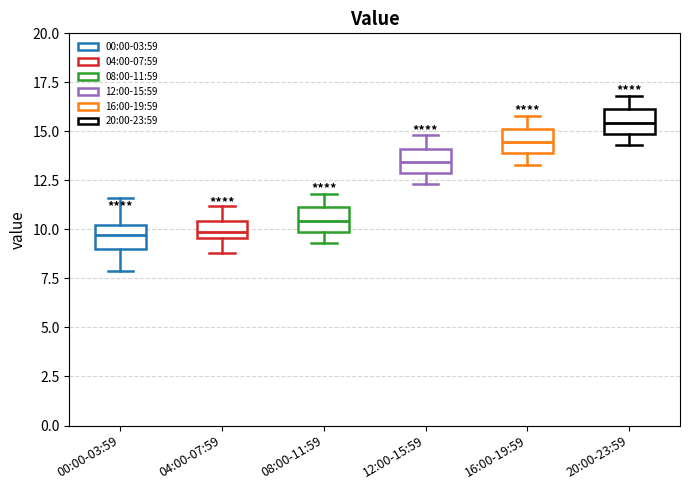

Reading left to right, transcribe this box plot: for each box, give where its median line is, the range the box spans, and where its two whiskers end, as read against the y-axis. The values are not printed on the chart, so give them approximately, as read against the axis.

00:00-03:59: median 9.5, box 9.0 to 10.0, whiskers 8.0 to 11.5
04:00-07:59: median 10.0, box 9.5 to 10.5, whiskers 9.0 to 11.0
08:00-11:59: median 10.5, box 10.0 to 11.0, whiskers 9.5 to 12.0
12:00-15:59: median 13.5, box 13.0 to 14.0, whiskers 12.5 to 15.0
16:00-19:59: median 14.5, box 14.0 to 15.0, whiskers 13.5 to 16.0
20:00-23:59: median 15.5, box 15.0 to 16.0, whiskers 14.5 to 17.0